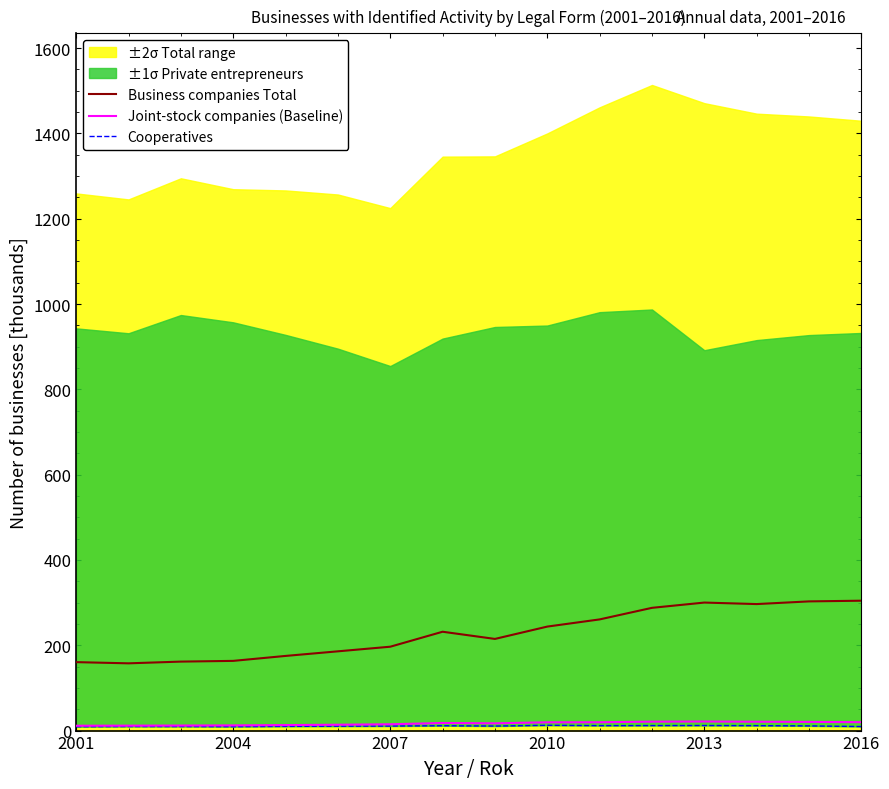

Which series has the widest spread of values?

Business companies Total